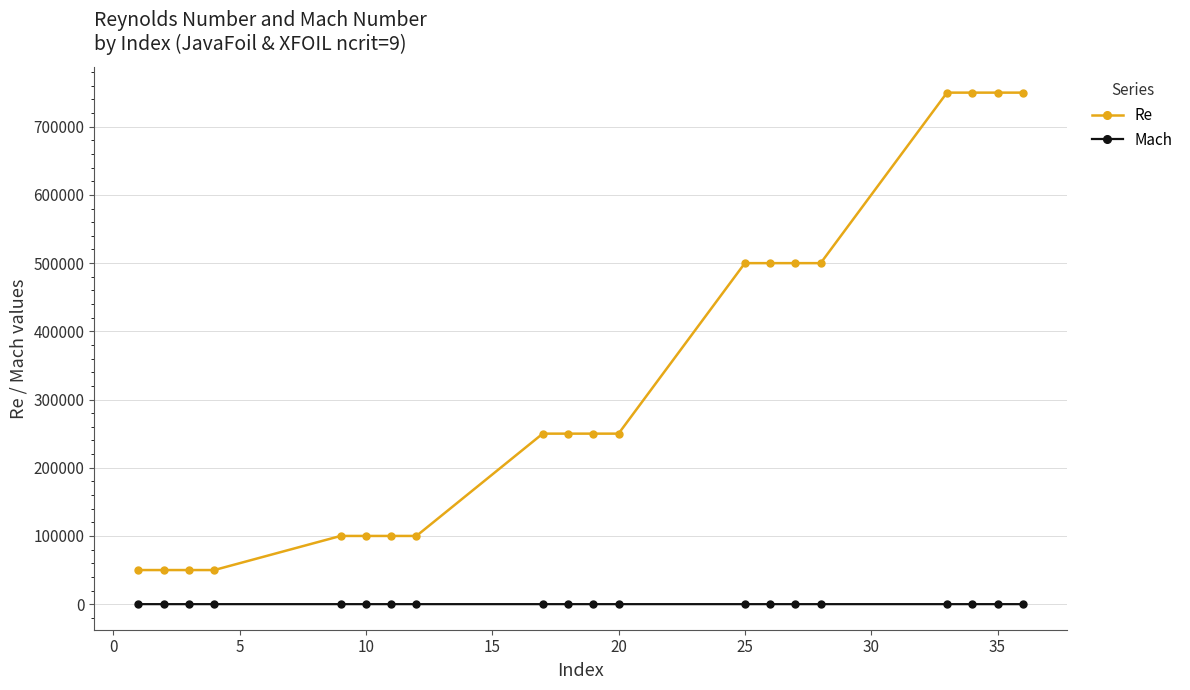

Which series has the largest total across all categories?

Re